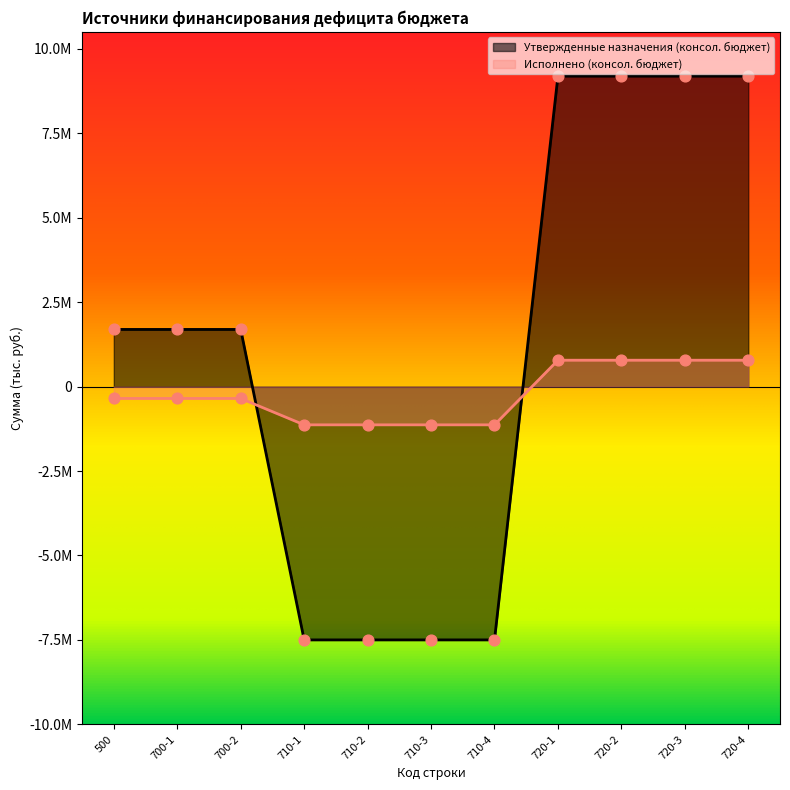

What are all the series names shown in the legend?

Утвержденные назначения (консол. бюджет), Исполнено (консол. бюджет)